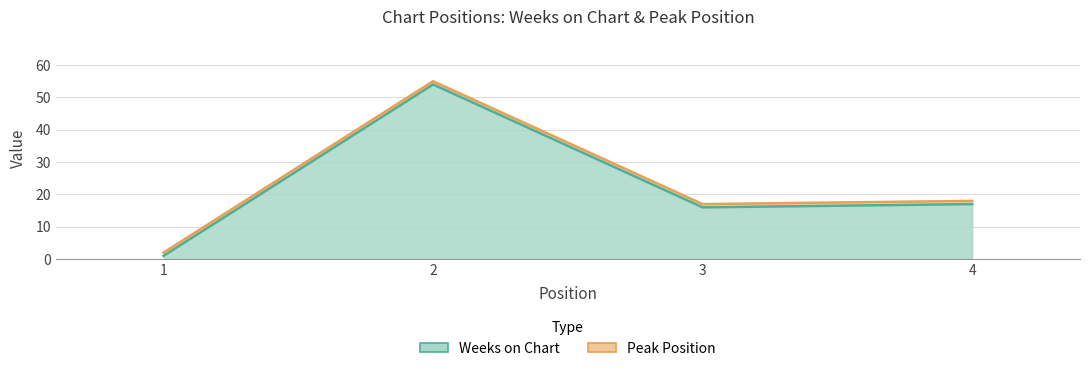

Rank the categories by value from highest to lowest.

2, 4, 3, 1